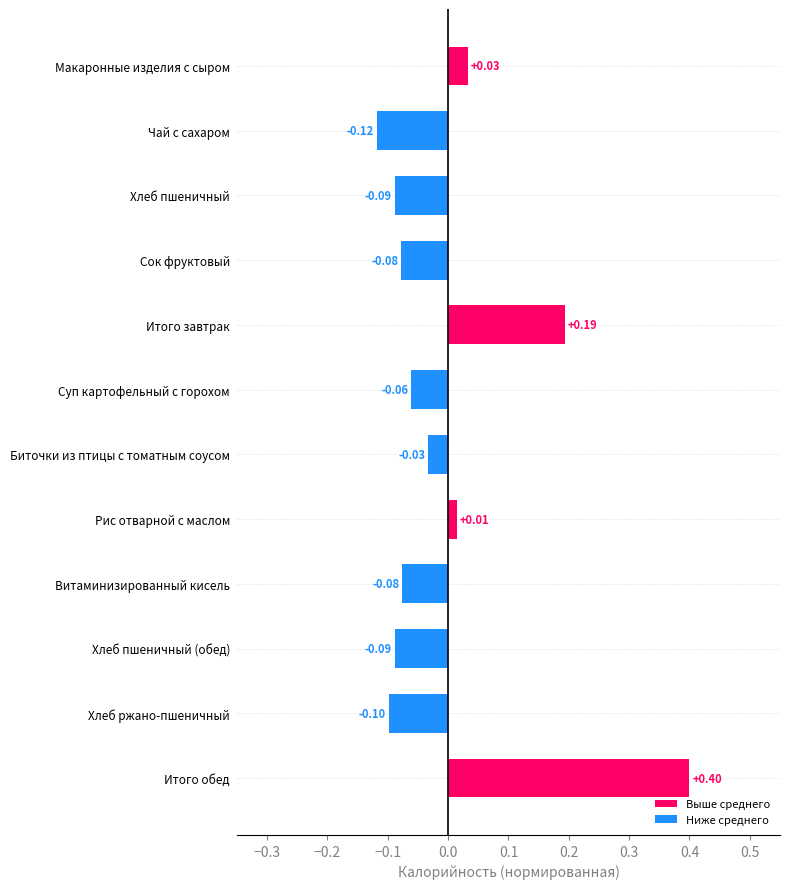

What is the difference between the maximum and minimum values?

0.5